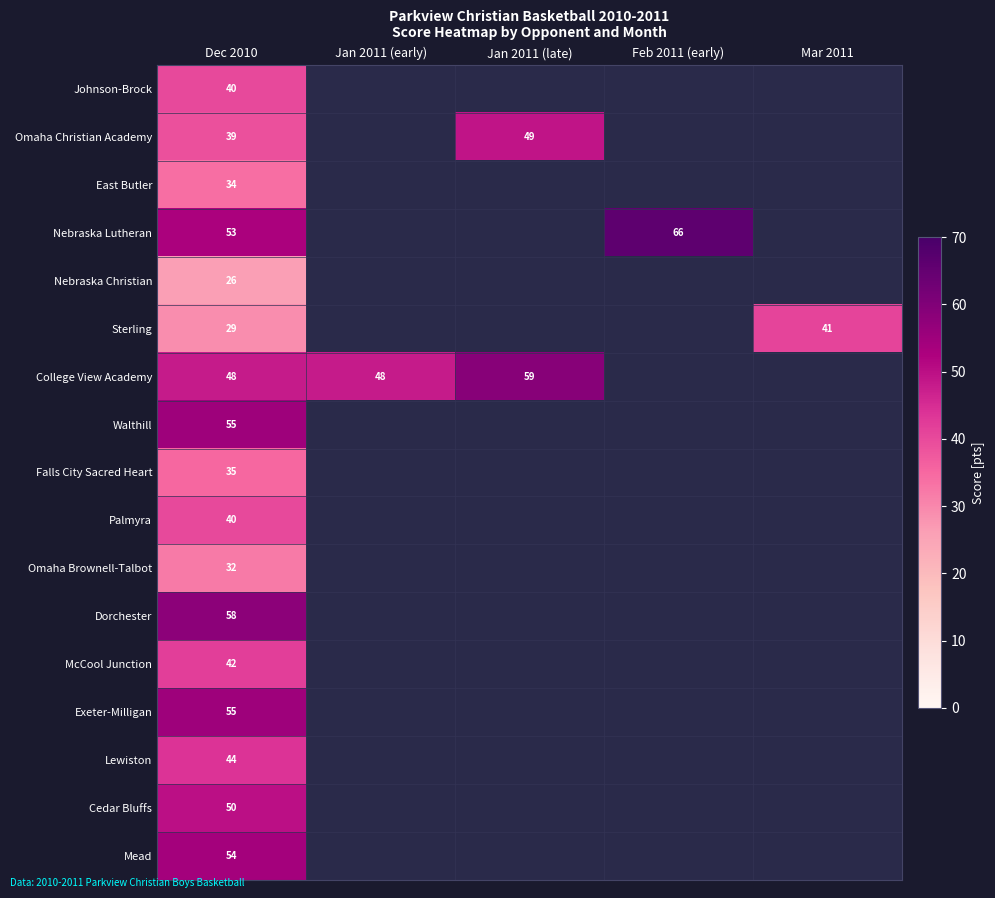

Is it true that College View Academy equals 48 at Dec 2010?

True